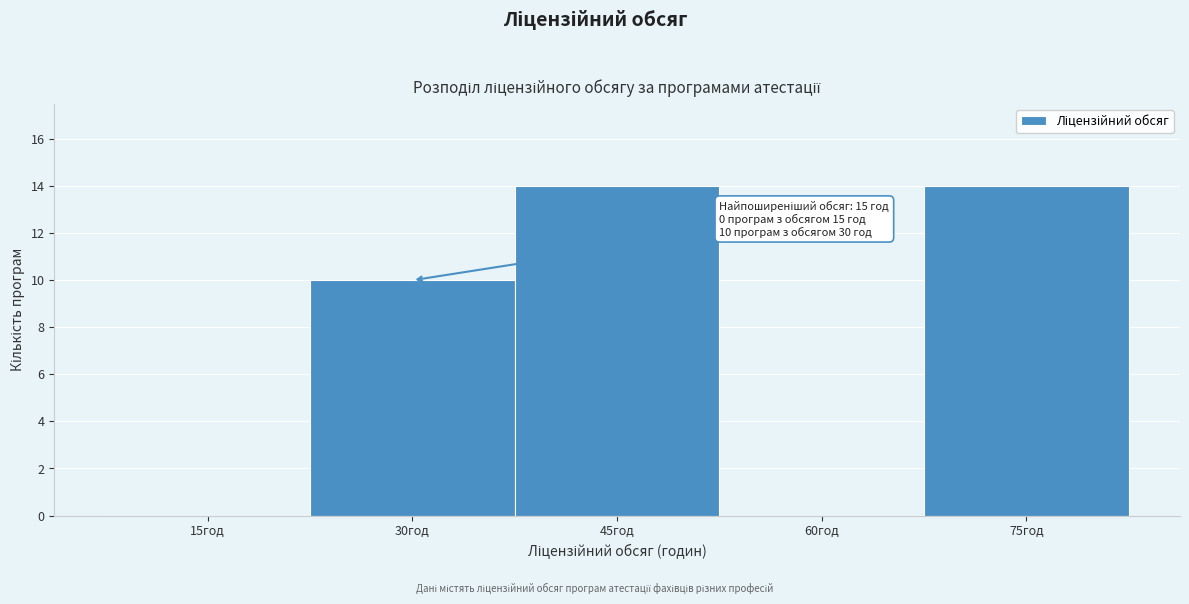

Reading left to right, transcribe all the data shown in this chart.

15год=0	30год=10	45год=14	60год=0	75год=14